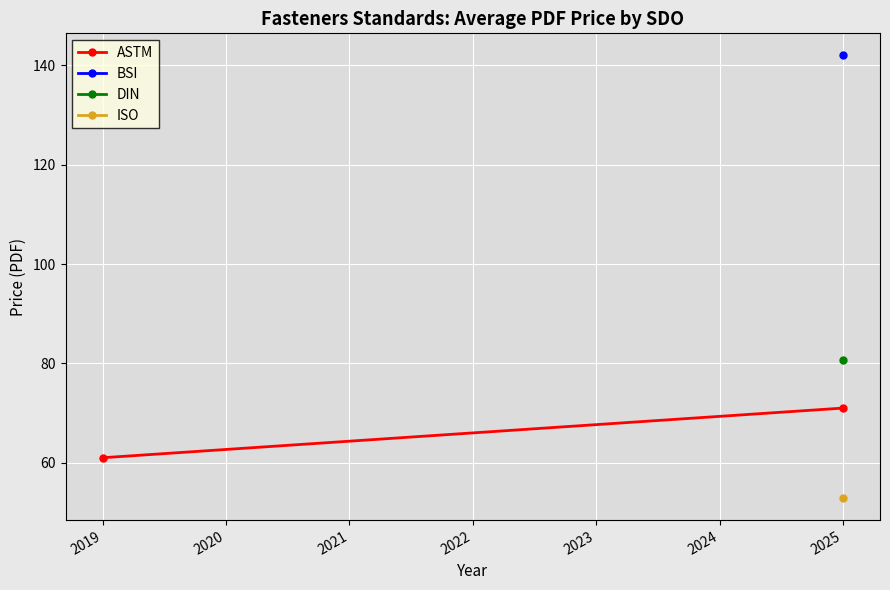

At which label is the value closest to 66?

2019